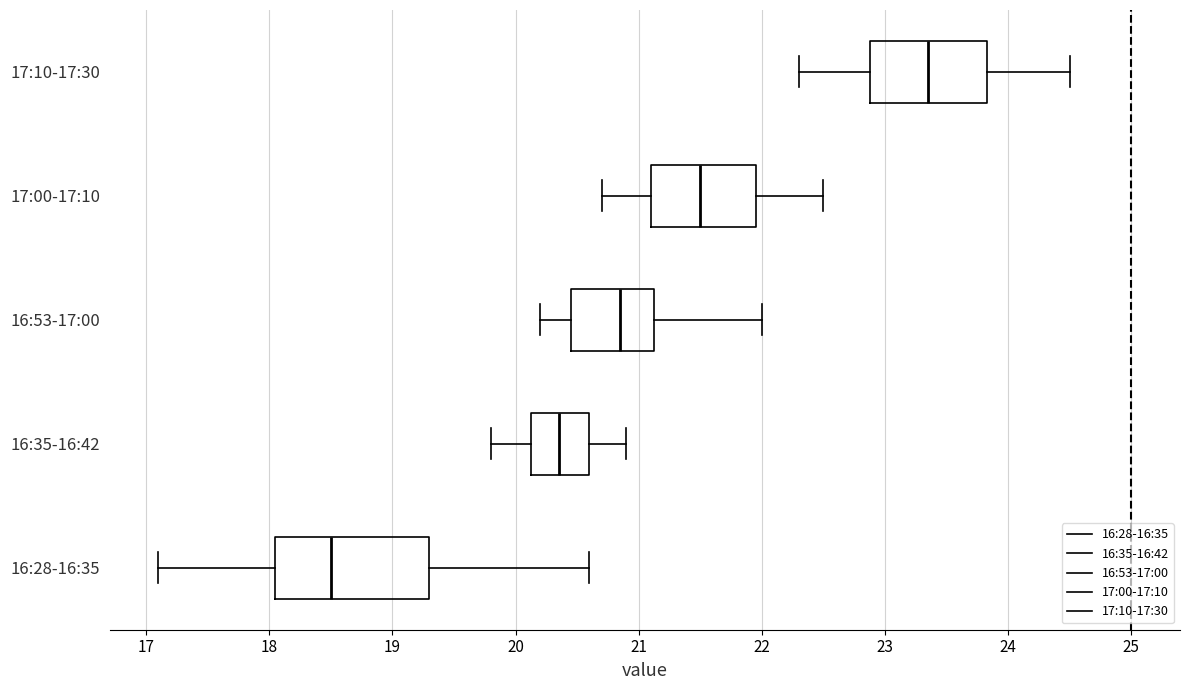

Which box is the widest, from its left edge to its right edge?

16:28-16:35